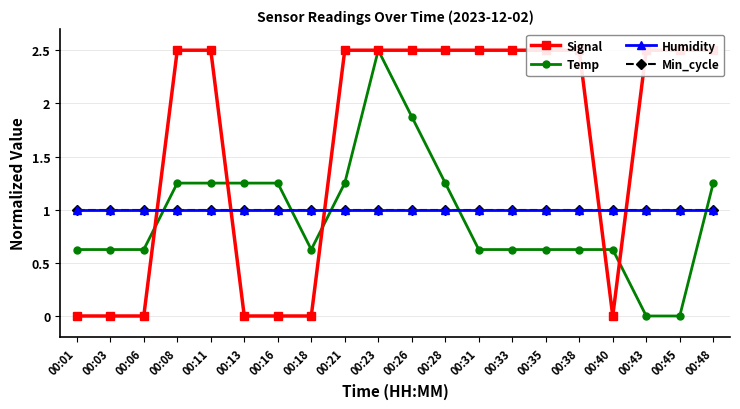

The Signal series shows 1.7 at 00:13. True or false?

False